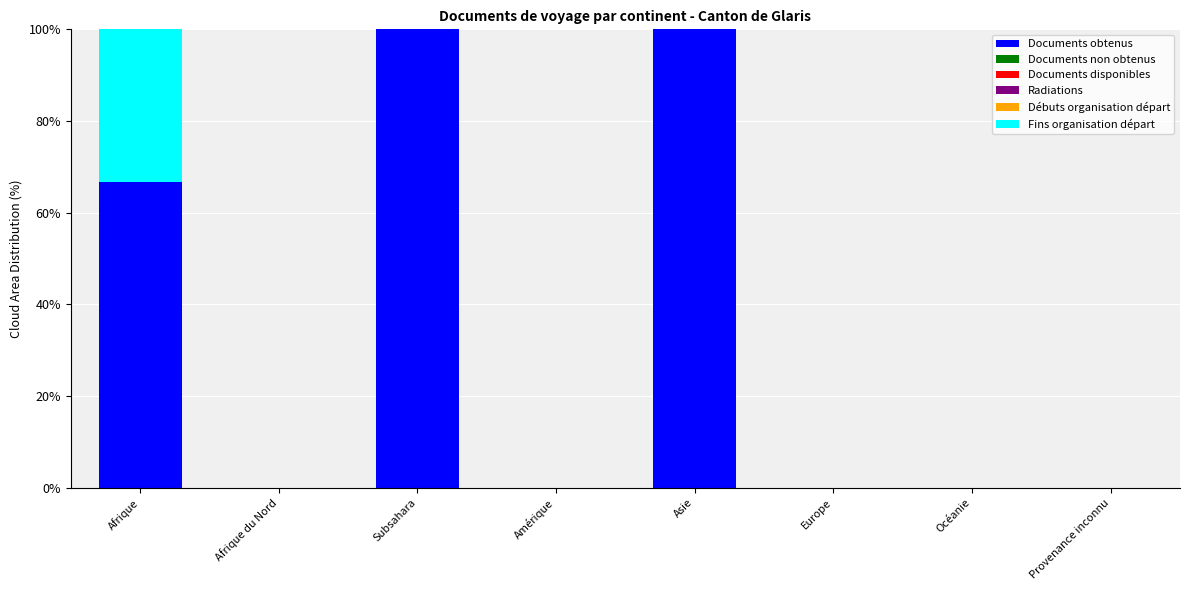

Is it true that Documents obtenus equals 58.5 at Subsahara?

False